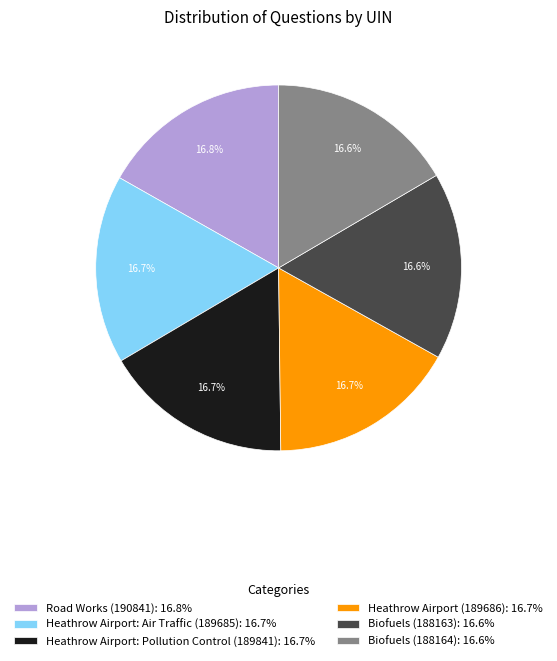

Does any single category account for the majority?

No